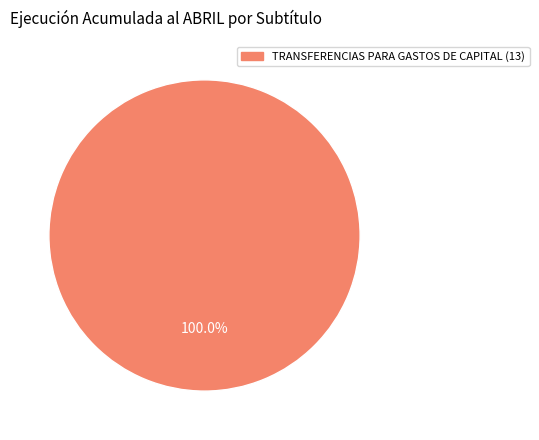

Does any single category account for the majority?

Yes